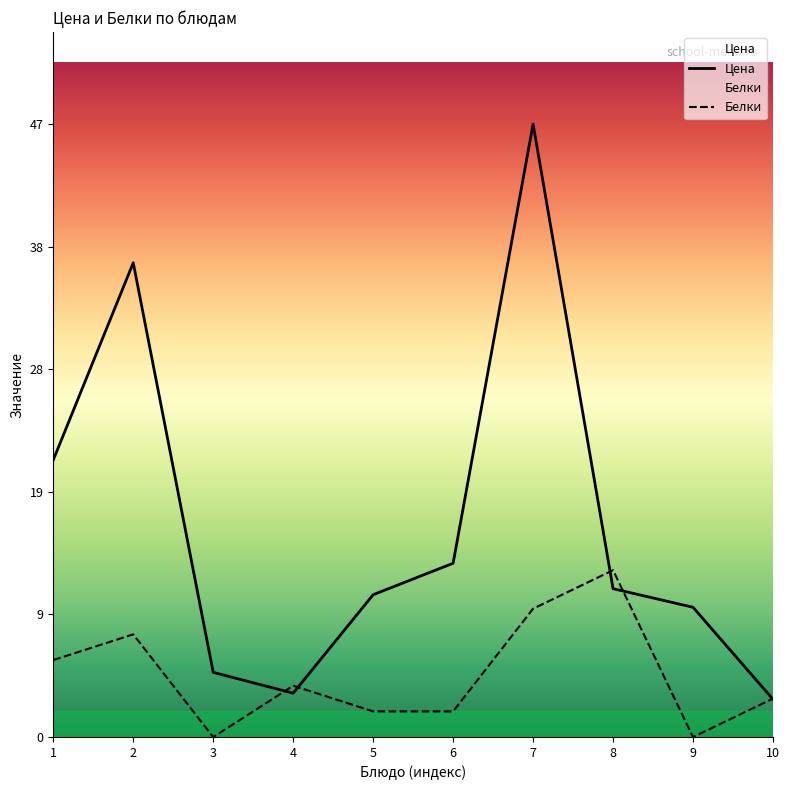

Count the number of data series in this chart.

2